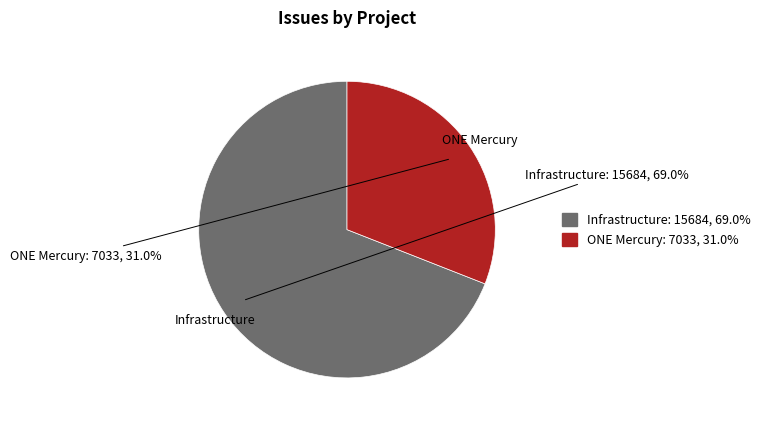

To the nearest percent, what percentage of the pie is ONE Mercury?

31%